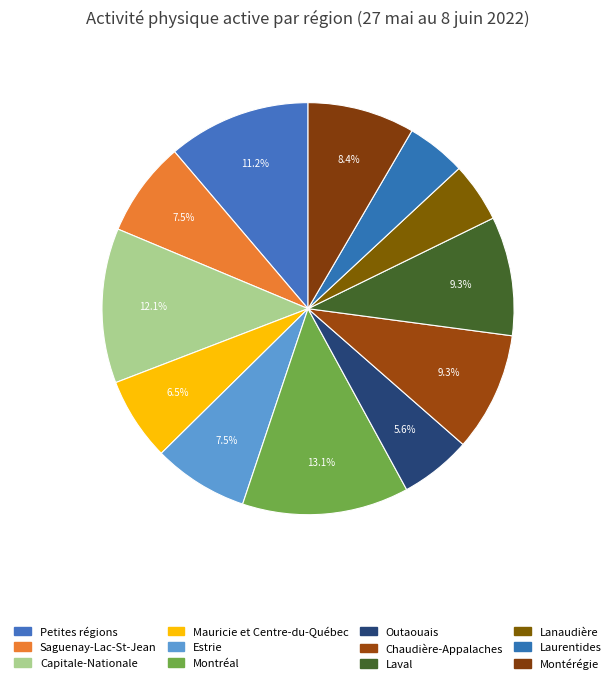

What portion of the pie excludes Montérégie?

91.6%